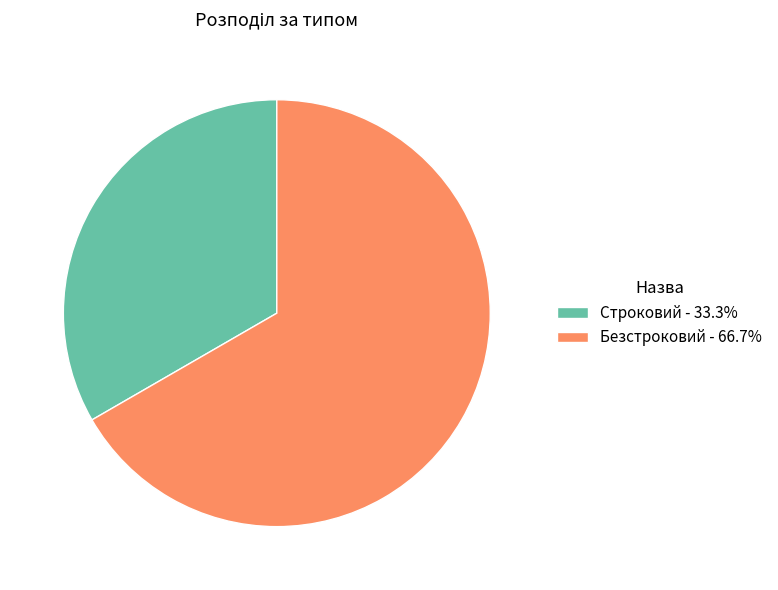

Approximately how many times larger is the value at Строковий - 33.3% compared to Безстроковий - 66.7%?

0.5